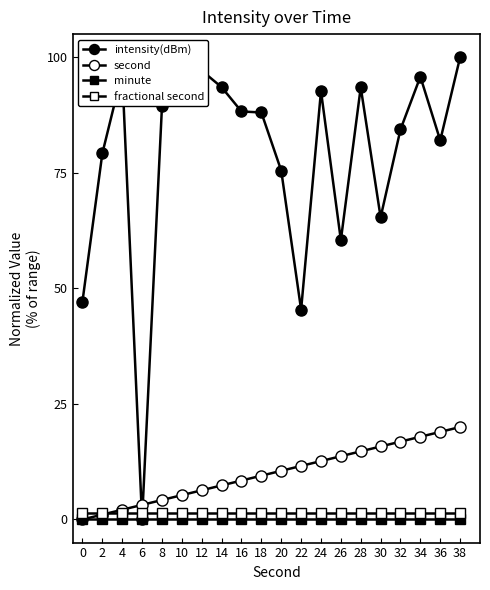

Reading left to right, list all the values displayed in this chart.

intensity(dBm): 47.1	79.2	96.7	0.0	89.3	92.5	97.1	93.5	88.3	88.0	75.5	45.4	92.7	60.4	93.5	65.4	84.4	95.8	82.0	100.0
second: 0.0	1.1	2.1	3.2	4.2	5.3	6.3	7.4	8.4	9.5	10.5	11.6	12.6	13.7	14.7	15.8	16.8	17.9	18.9	20.0
minute: 0.0	0.0	0.0	0.0	0.0	0.0	0.0	0.0	0.0	0.0	0.0	0.0	0.0	0.0	0.0	0.0	0.0	0.0	0.0	0.0
fractional second: 1.5	1.5	1.5	1.5	1.5	1.5	1.5	1.5	1.5	1.5	1.5	1.5	1.5	1.5	1.5	1.5	1.5	1.5	1.5	1.5